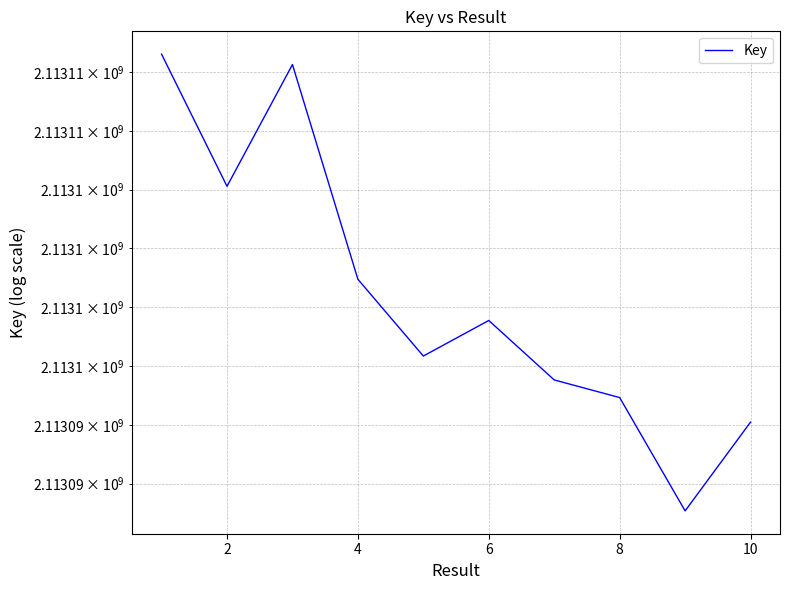

What is the average value?

2113100430